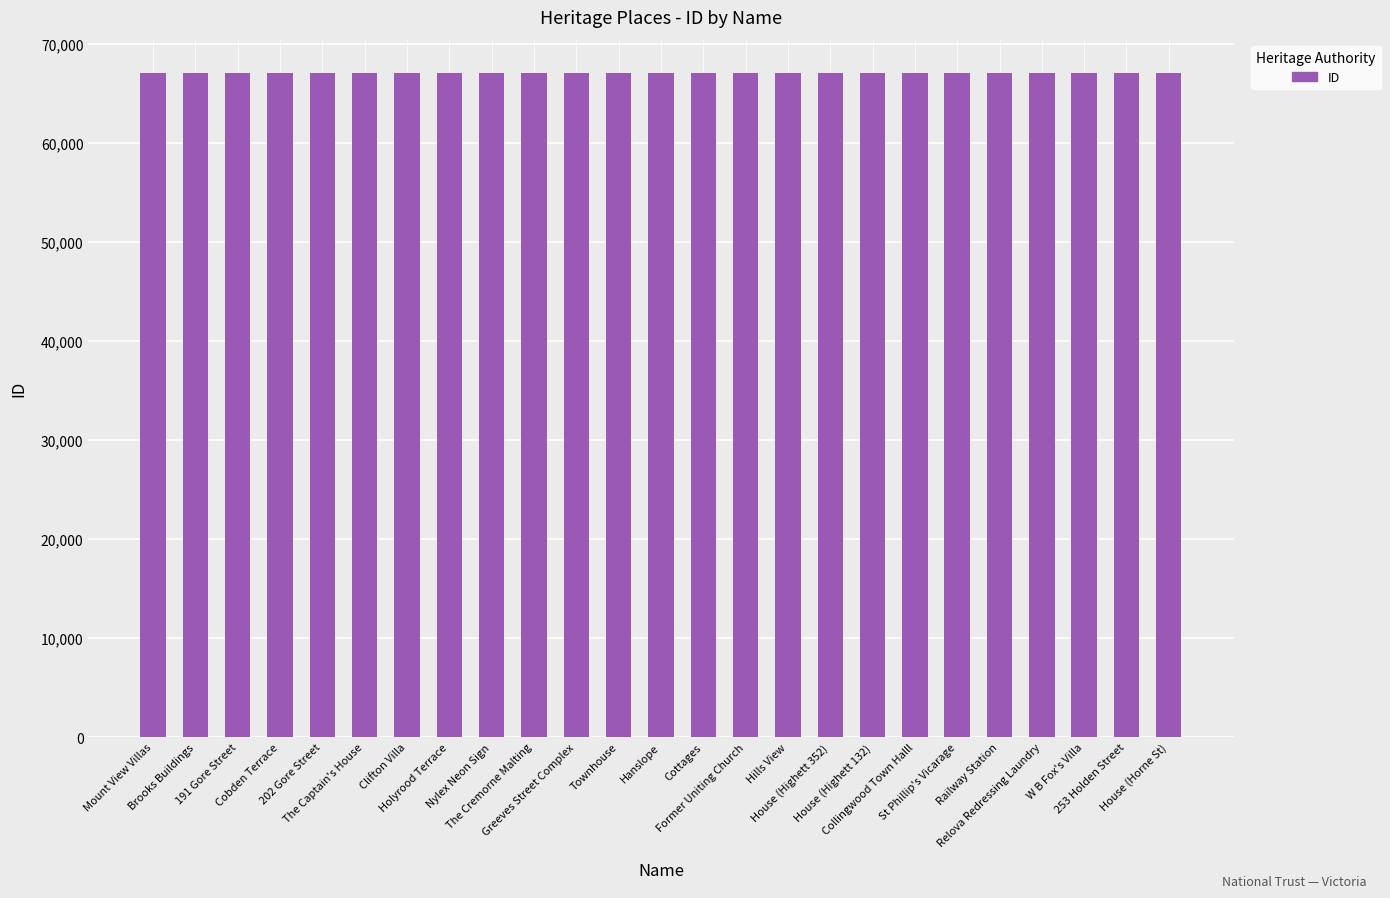

What is the maximum value shown in the chart?

67089